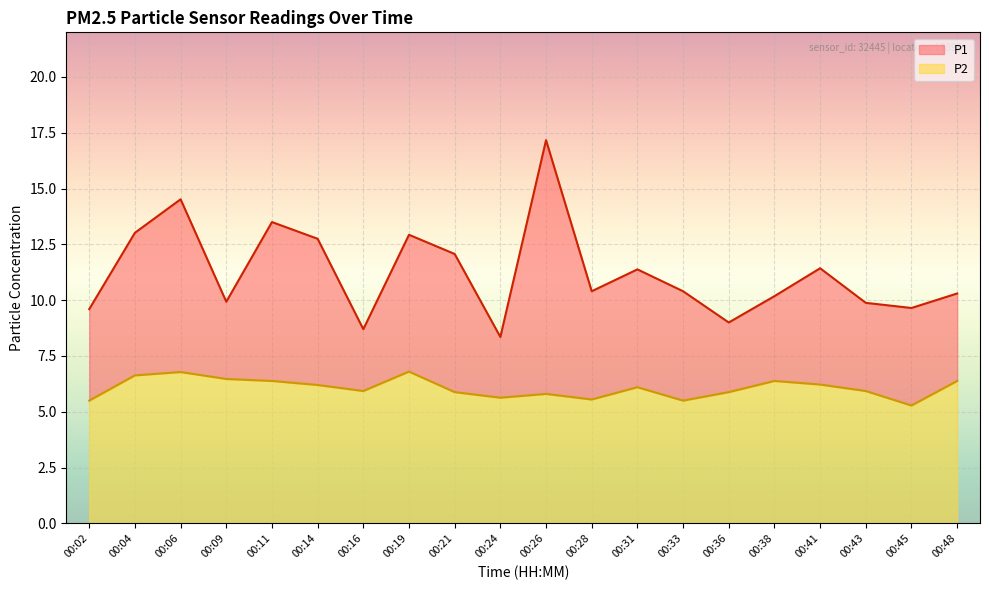

What value does the P2 series have at 00:26?

5.8